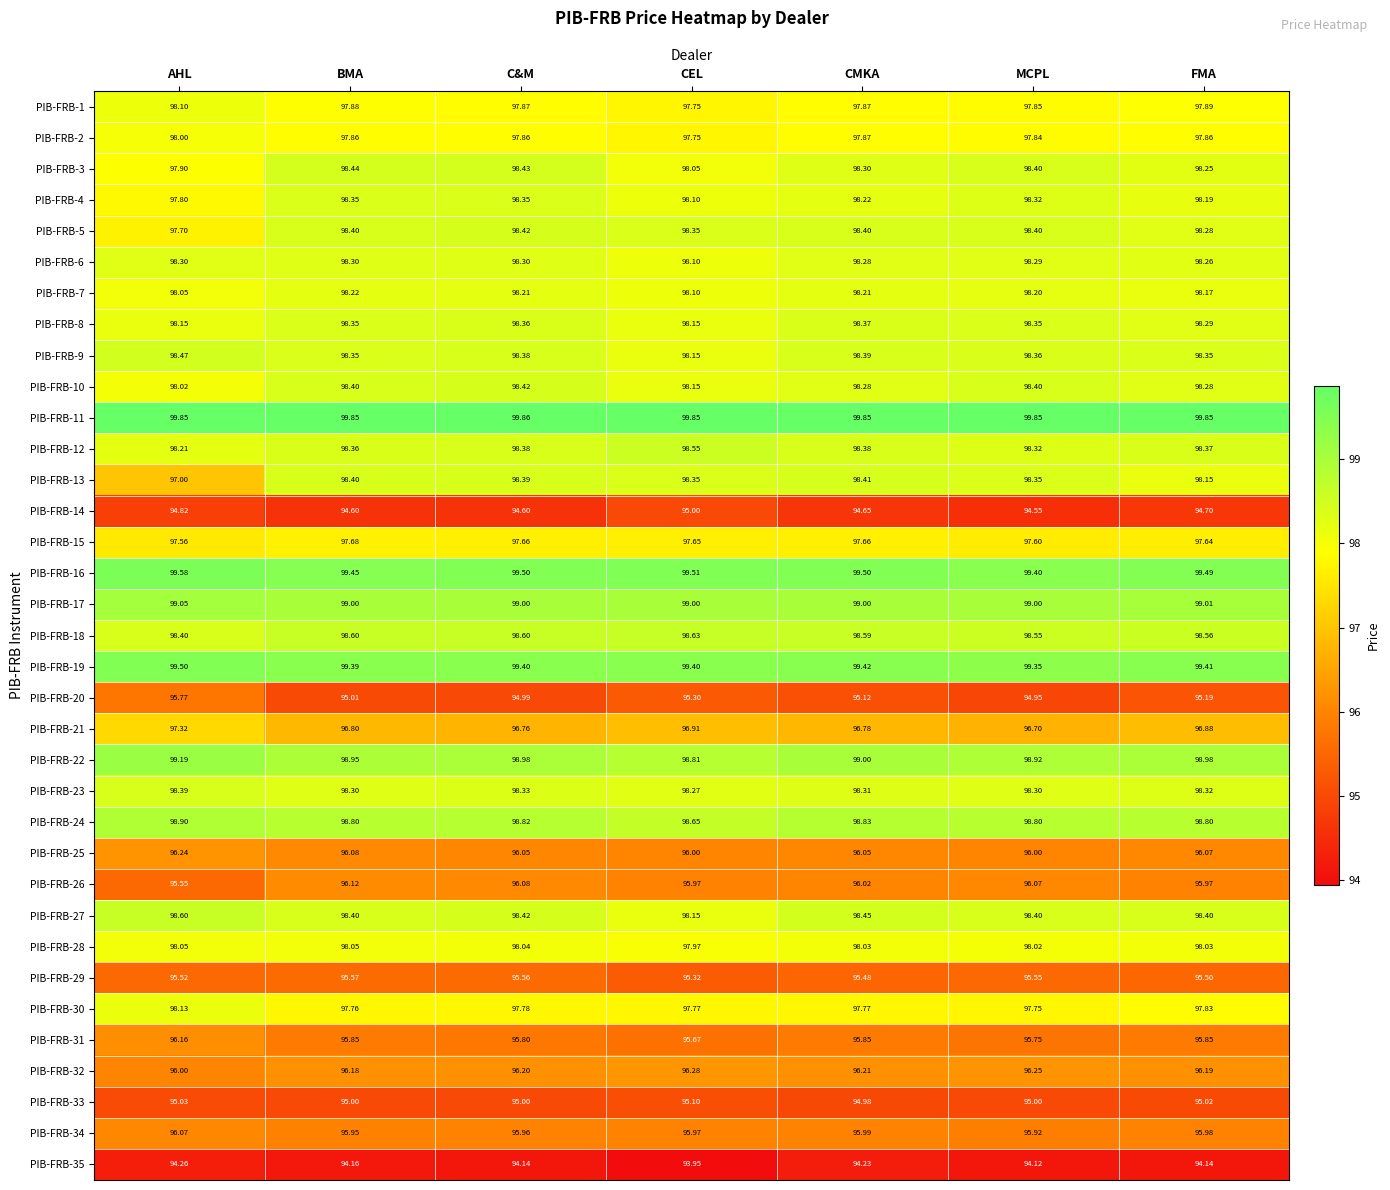

Where is PIB-FRB-27 nearest to the value 98?

CEL